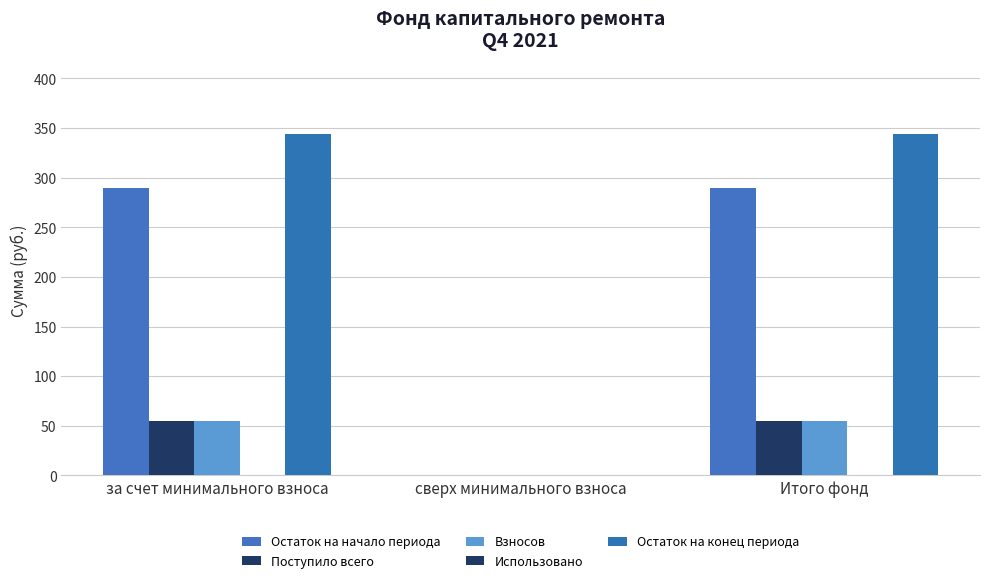

How many positive values does the Поступило всего series have?

2